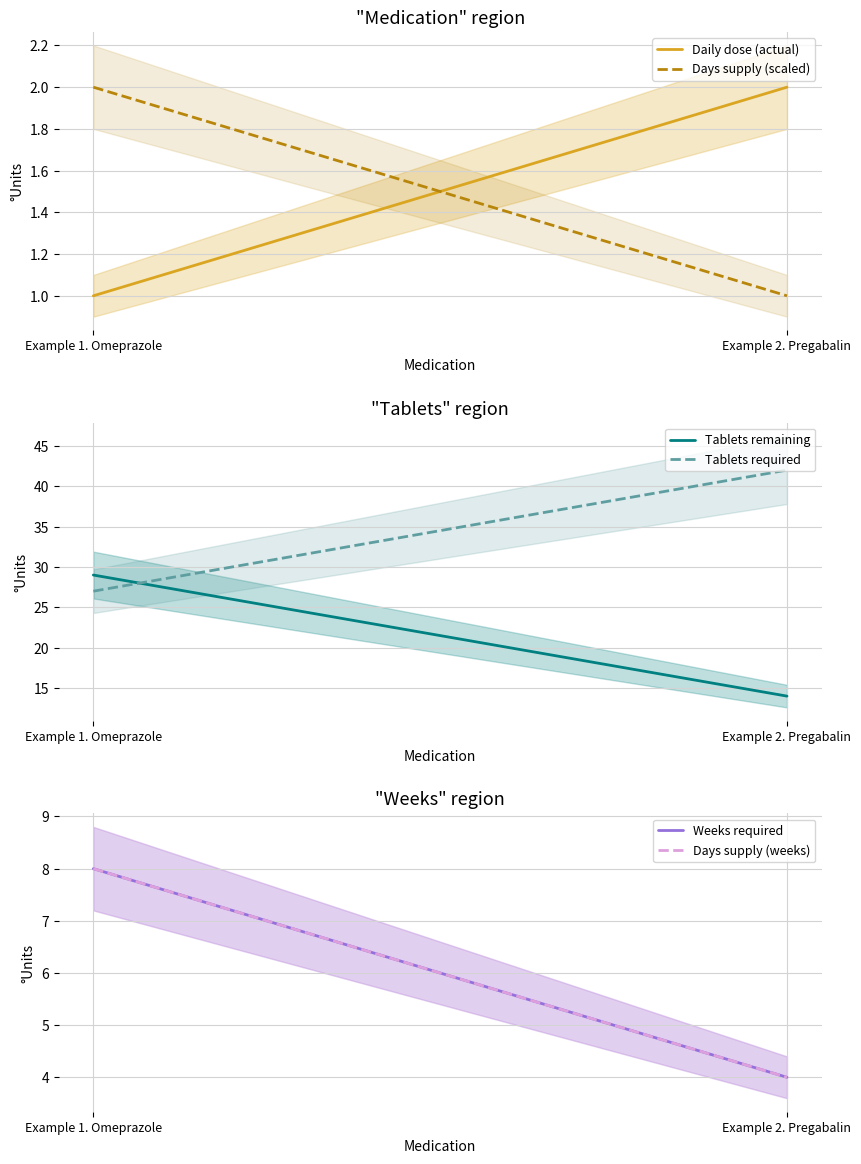

Is the value of Weeks required at Example 1. Omeprazole greater than the value of Tablets remaining at Example 2. Pregabalin?

No